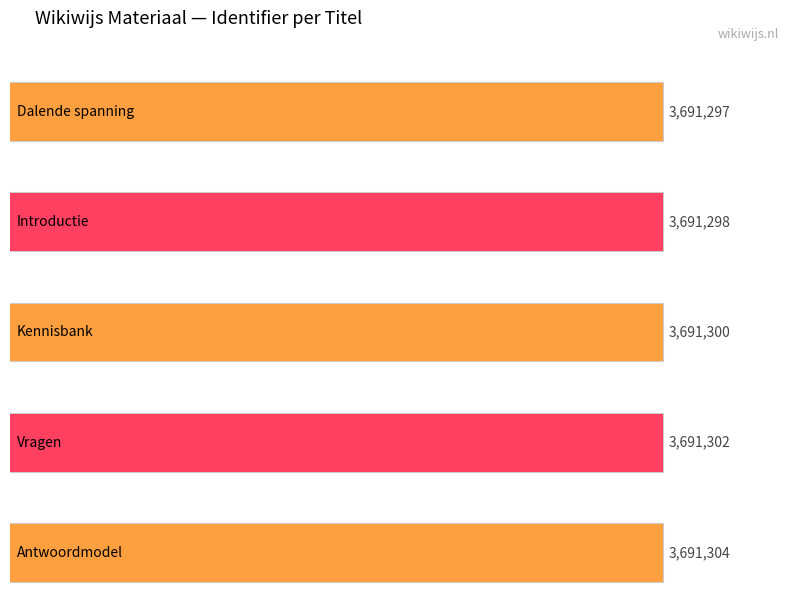

Is it true that the value at Vragen is 3691302?

True